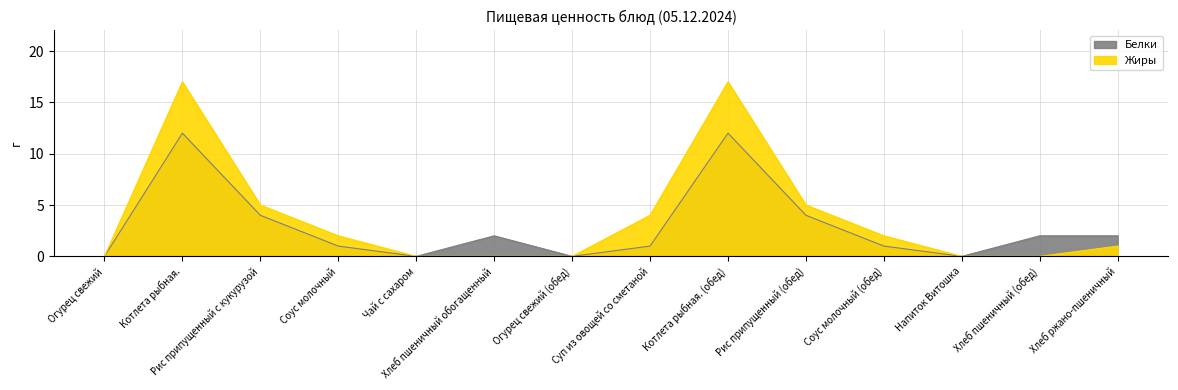

What is the difference between the second highest and second lowest values in the Жиры series?

17